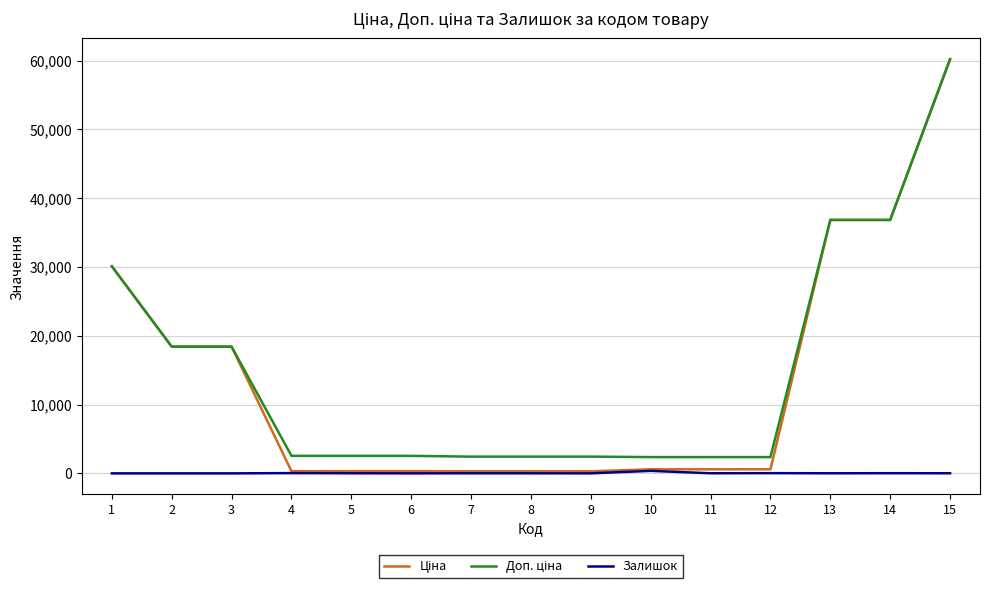

At which category is the sum across all series the highest?

15